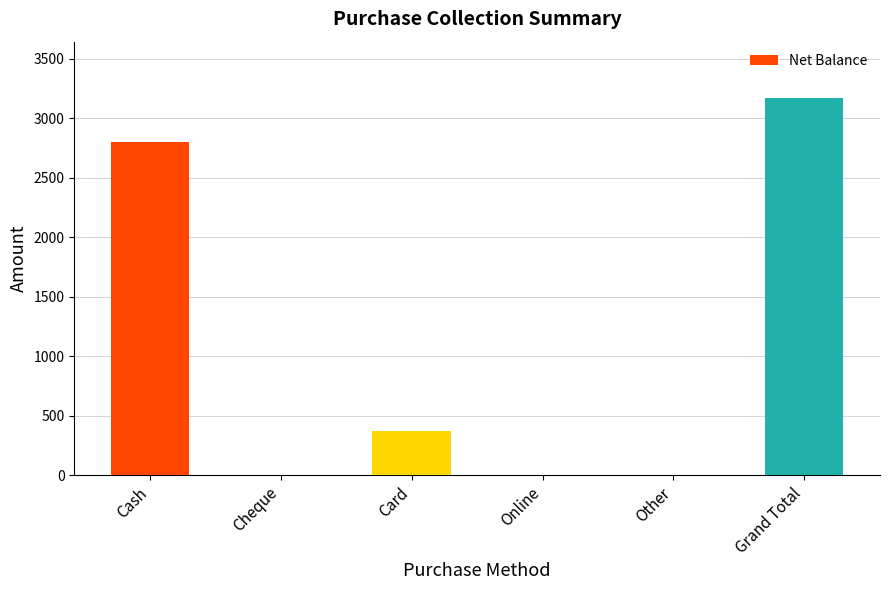

At which label does the data first exceed 370?

Cash